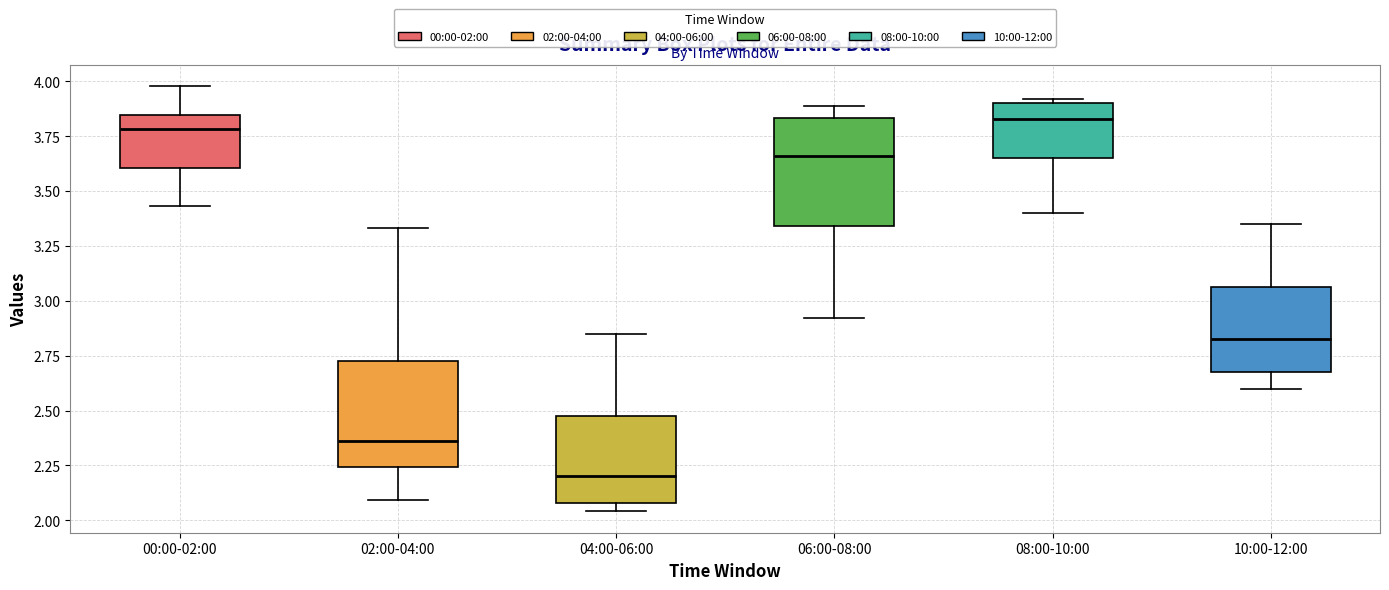

Where does the median line of the box for 06:00-08:00 sit on the y-axis? The values are not printed on the chart, so give them approximately, as read against the axis.

3.65